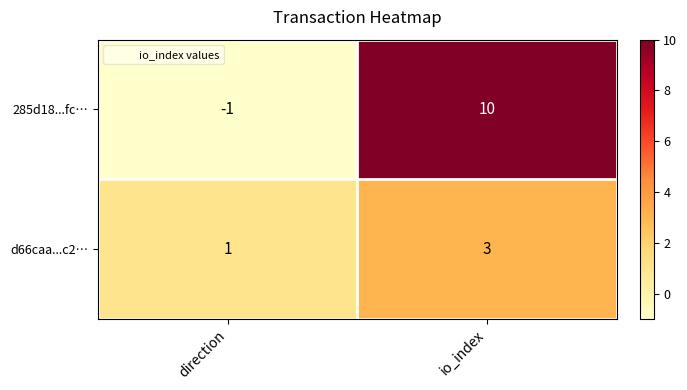

Is it true that 285d18...fc… equals 10 at io_index?

True